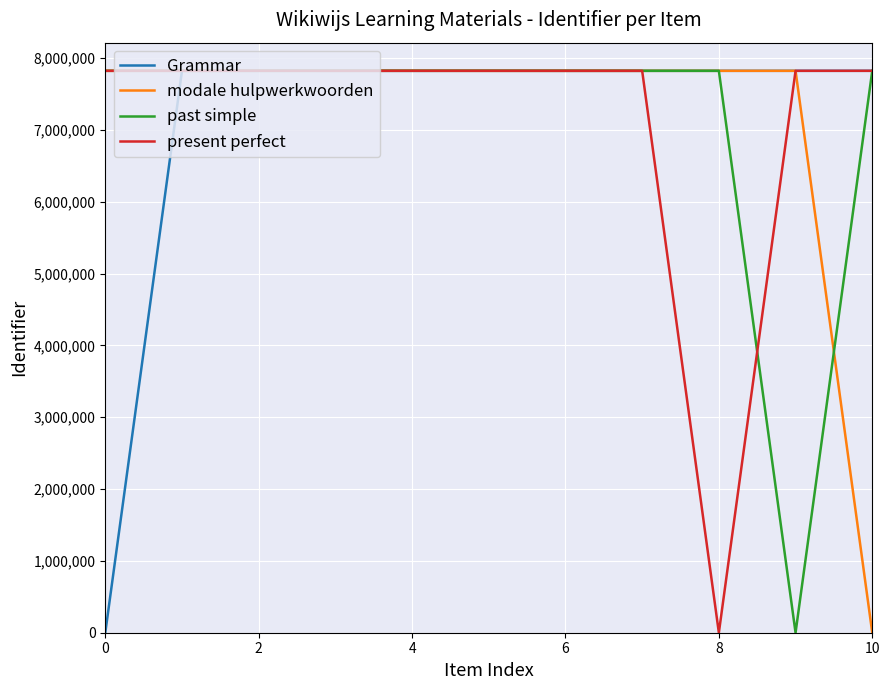

What is the highest value of the past simple series?

7824033